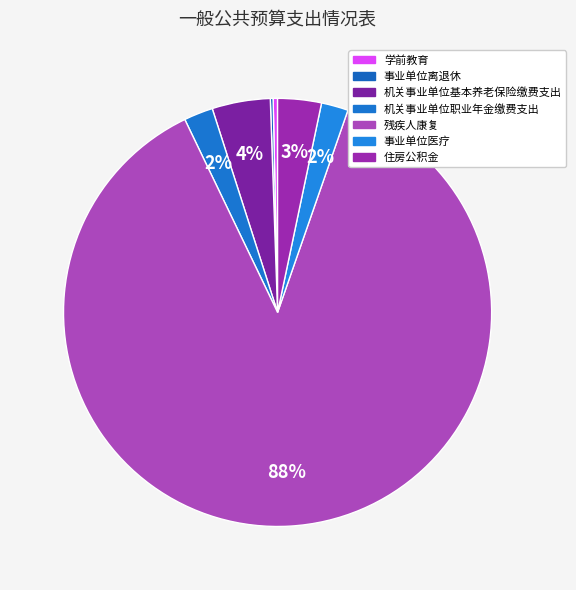

Does 残疾人康复 represent more than half of the total?

Yes